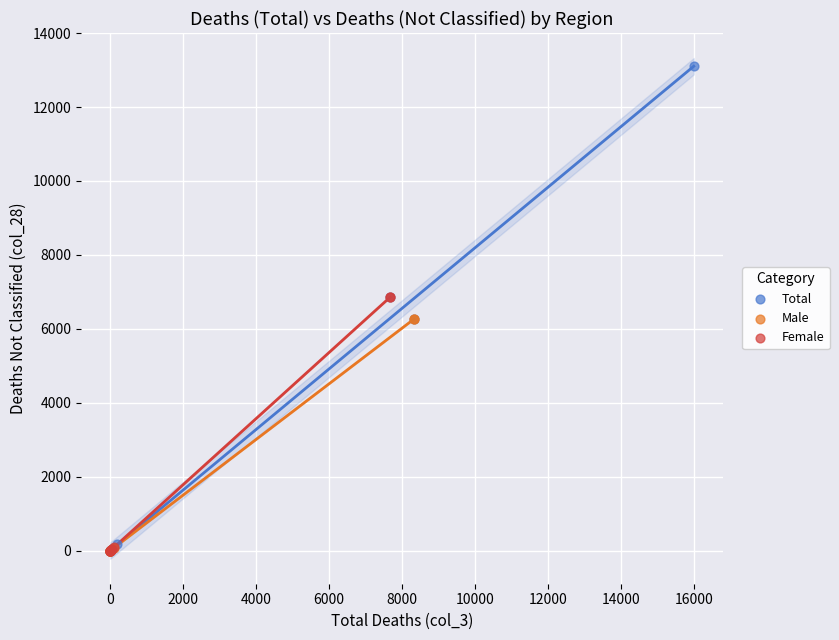

Which series has the widest spread of Y values?

Total